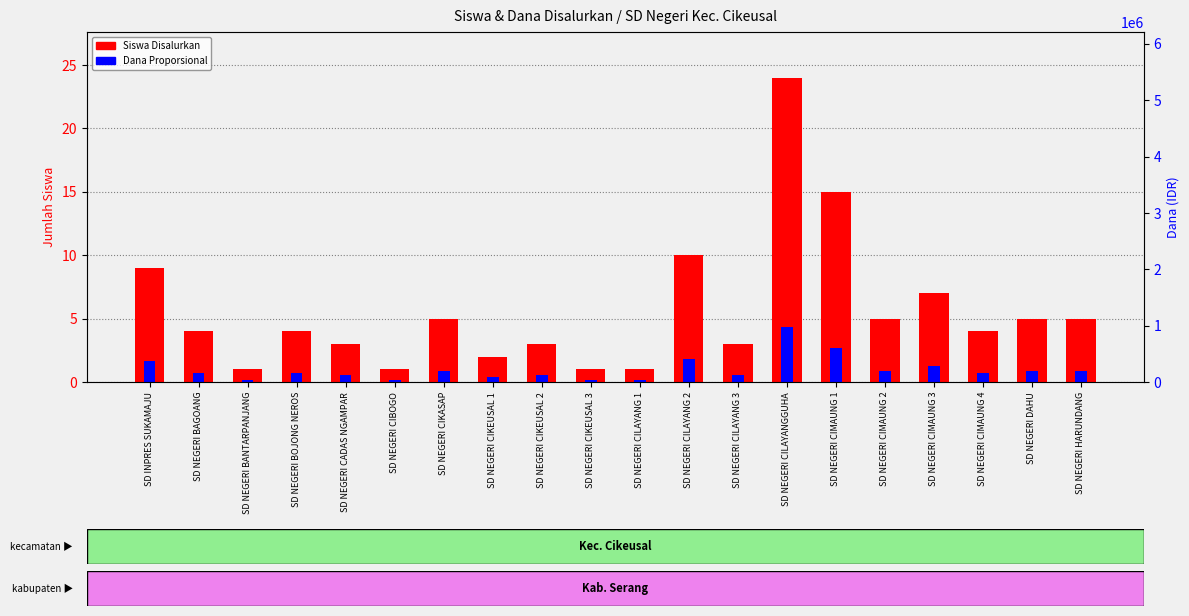

What is the average value of the Siswa Disalurkan series?

5.6